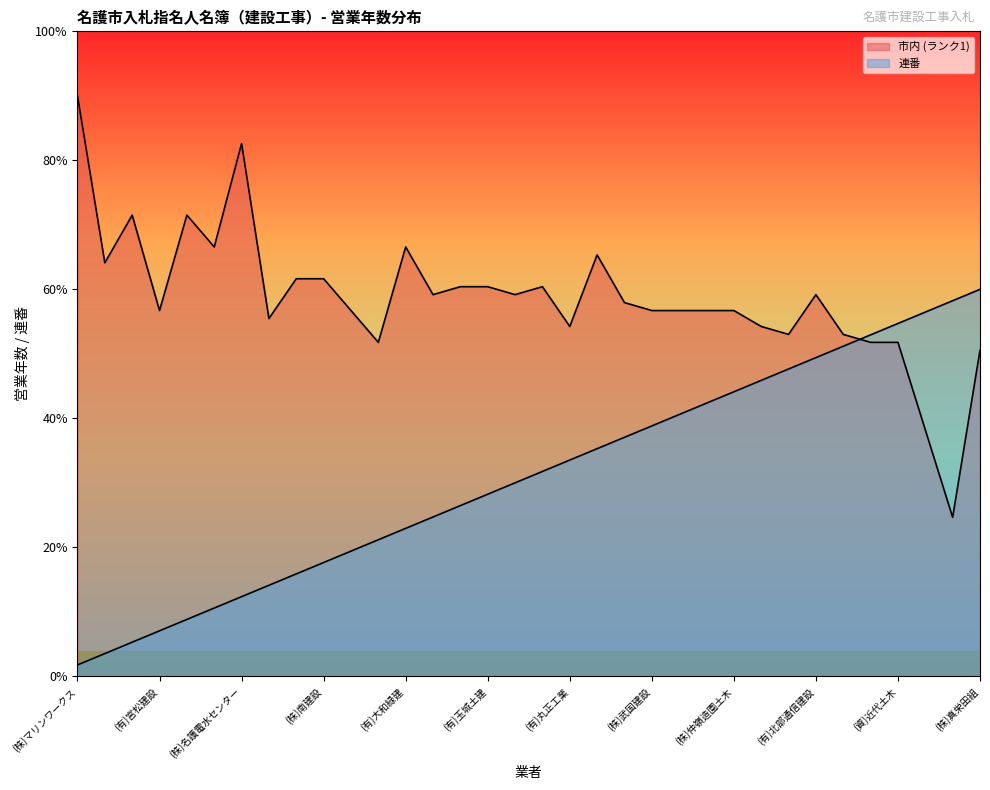

Is it true that 連番 equals 15.9 at (有)ダイキ産業?

True